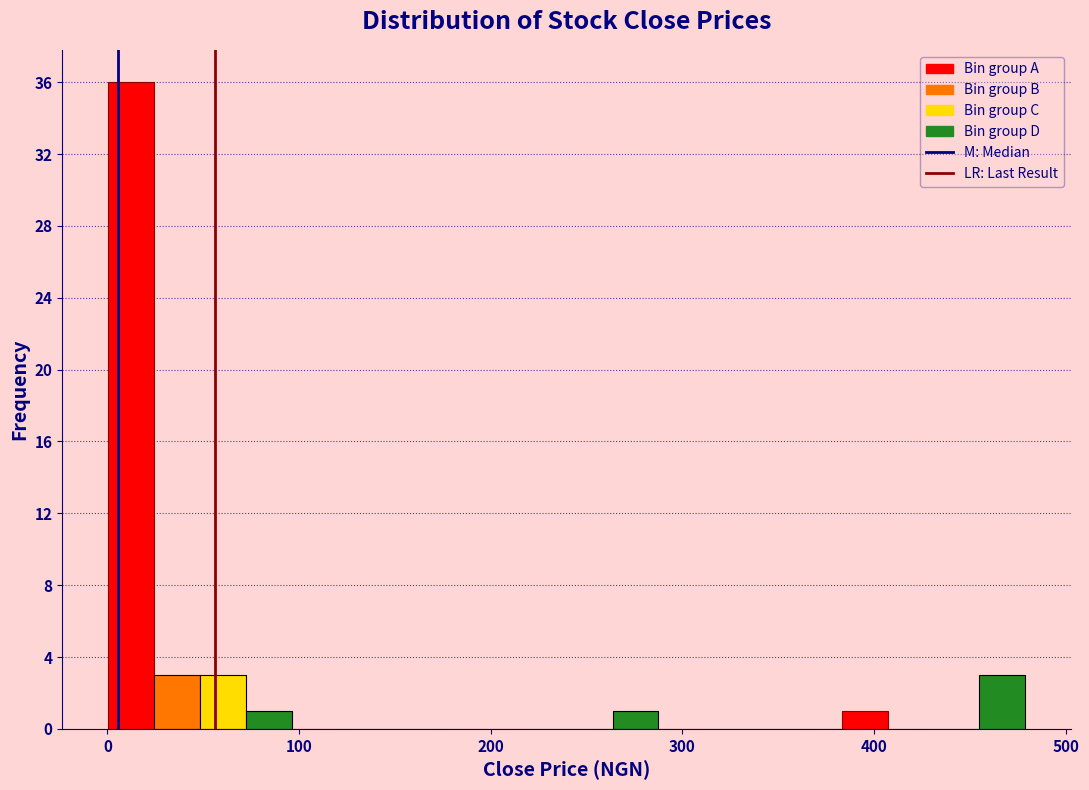

Around what value on the x-axis is the tallest bar? Give the approximate position of its centre, as read against the axis.

10